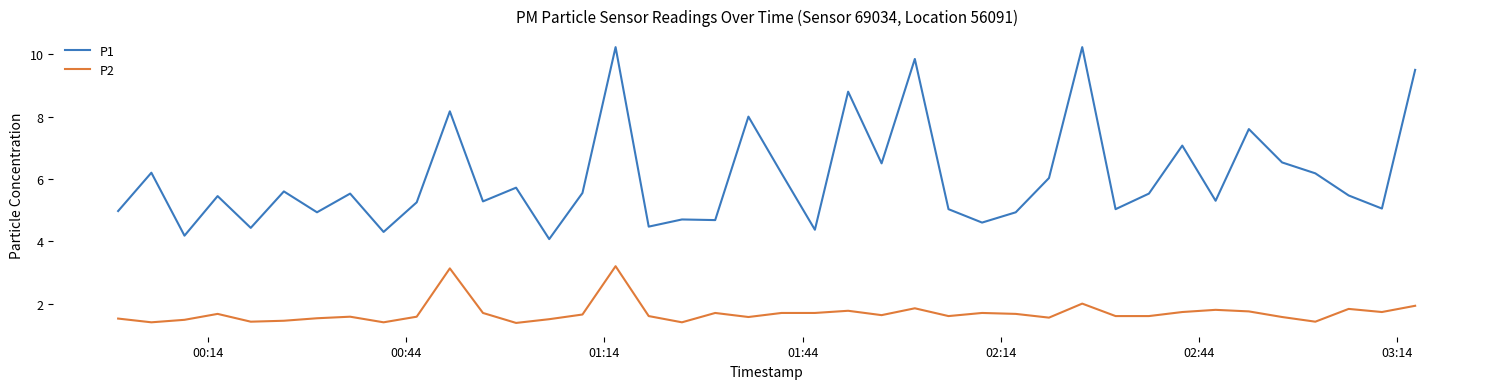

True or false: P2 and P1 intersect in this chart.

False